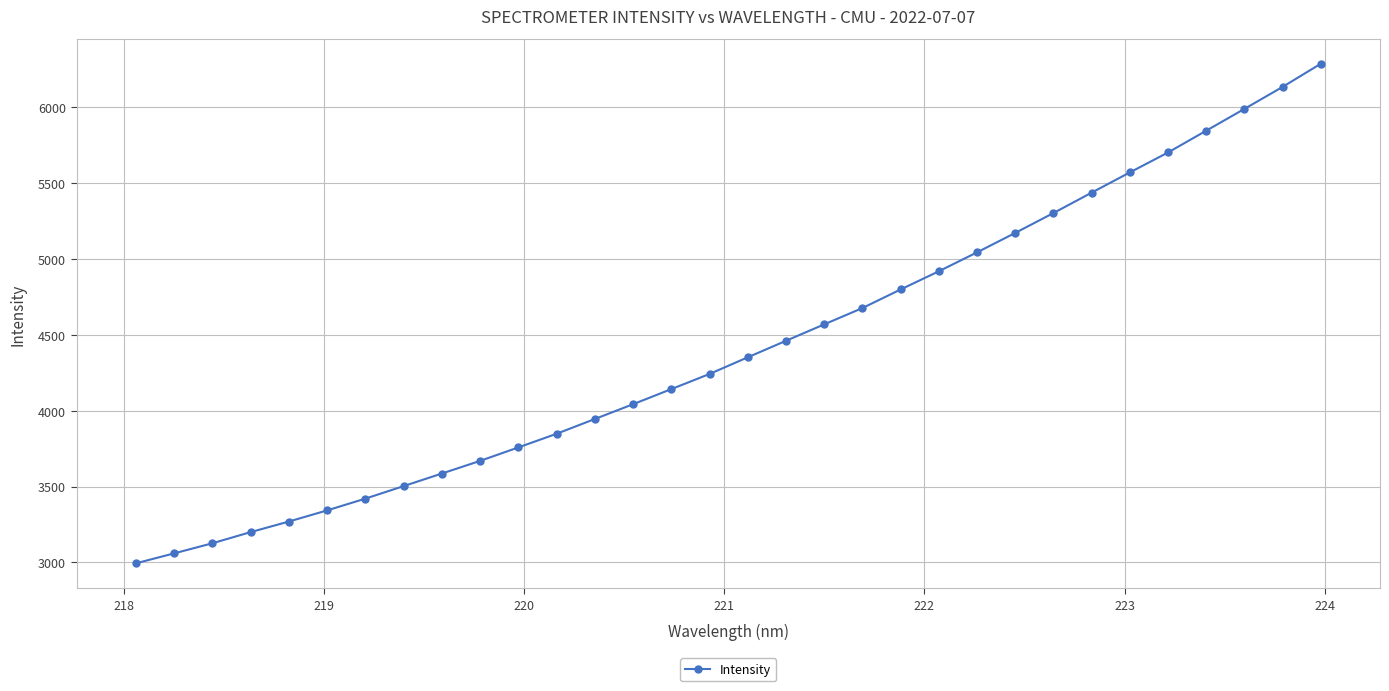

What is the greatest value displayed?

6286.6